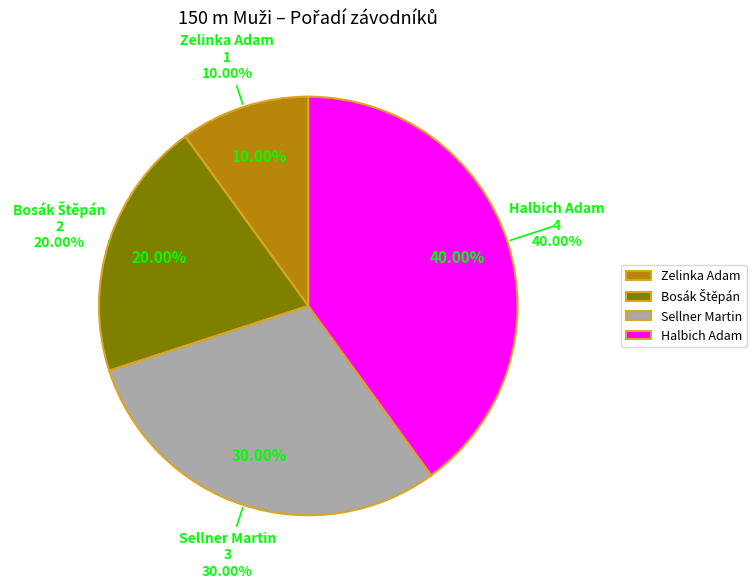

Which slice is the largest?

Halbich Adam